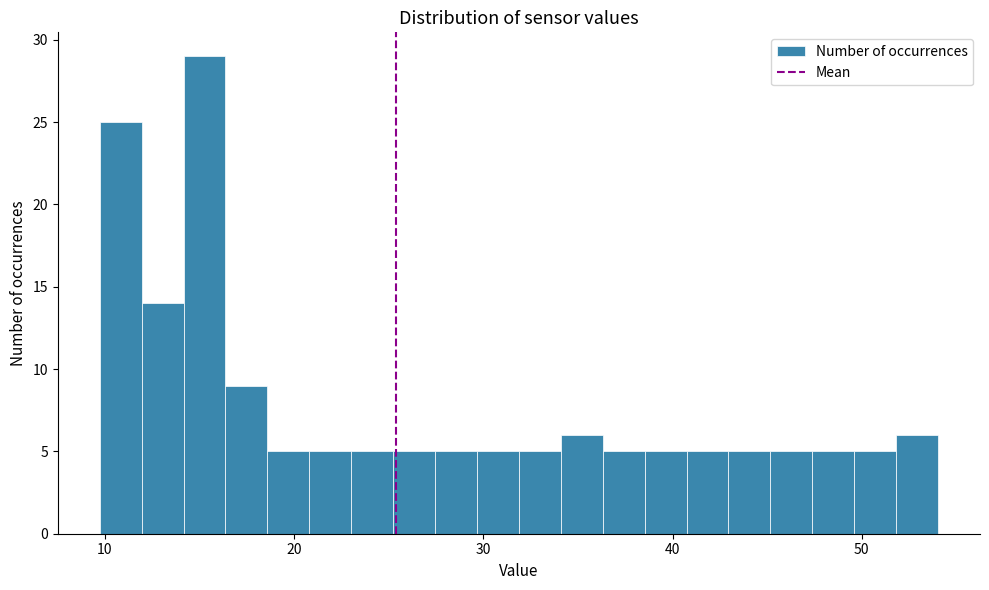

Around what value on the x-axis is the tallest bar? Give the approximate position of its centre, as read against the axis.

15